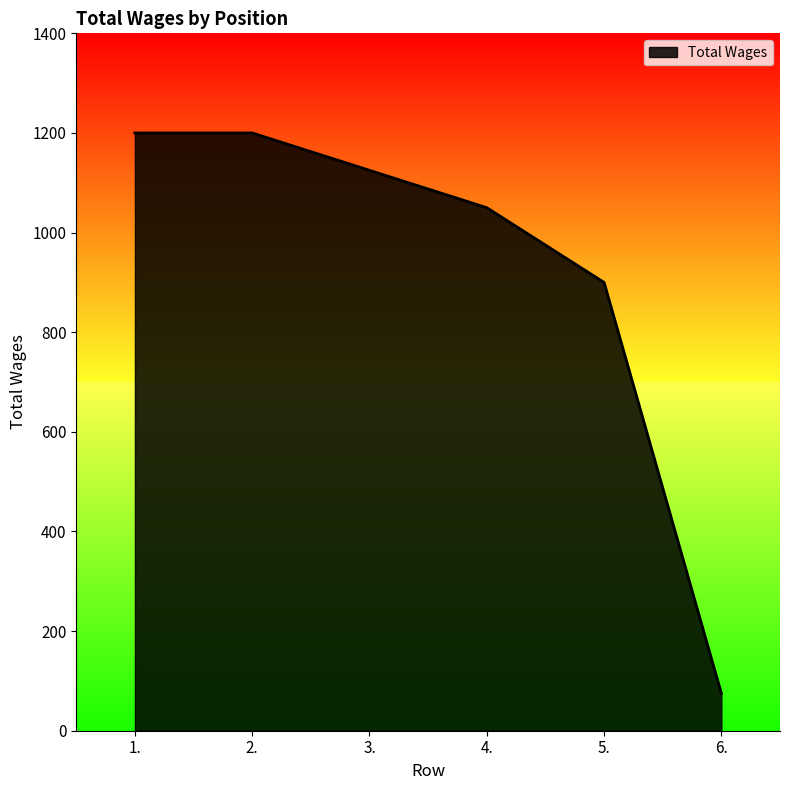

True or false: the data shows 1050 at 4..

True